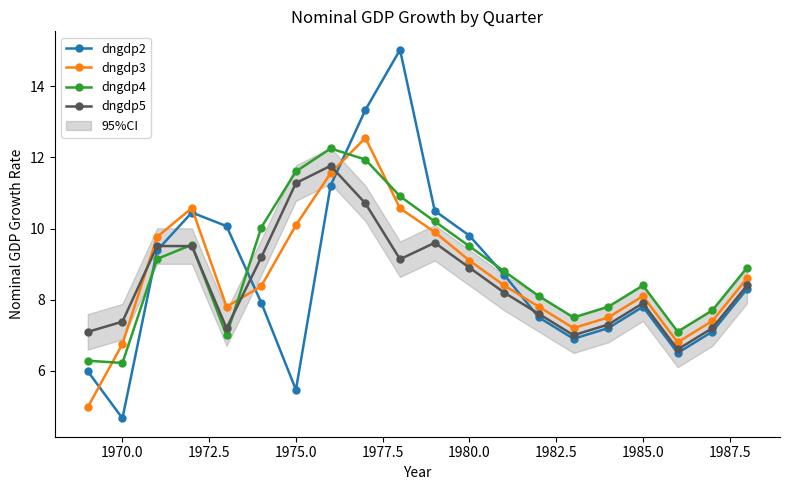

How many intersections are there between dngdp2 and dngdp5?

4